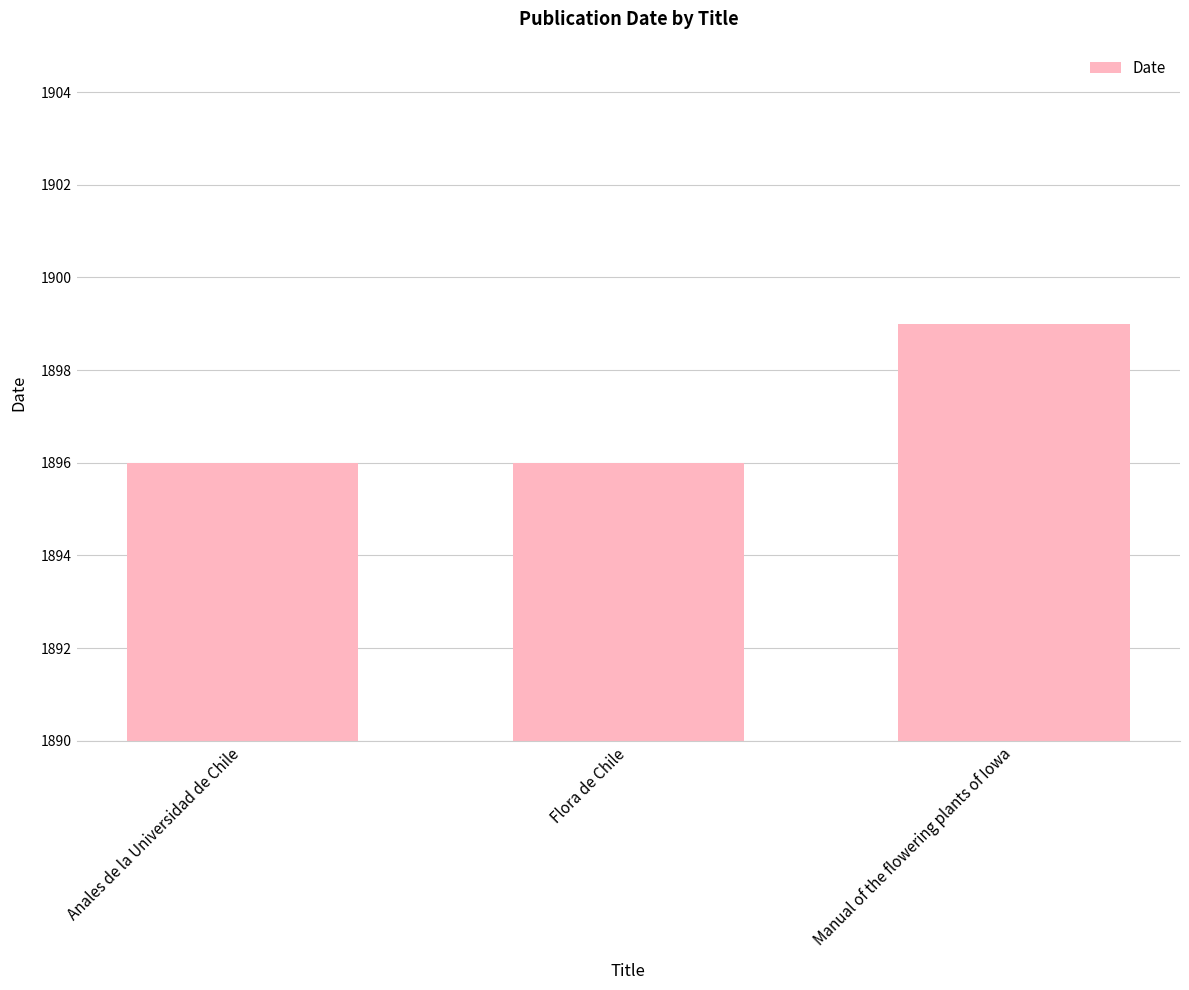

Which has a higher value, Anales de la Universidad de Chile or Manual of the flowering plants of Iowa?

Manual of the flowering plants of Iowa